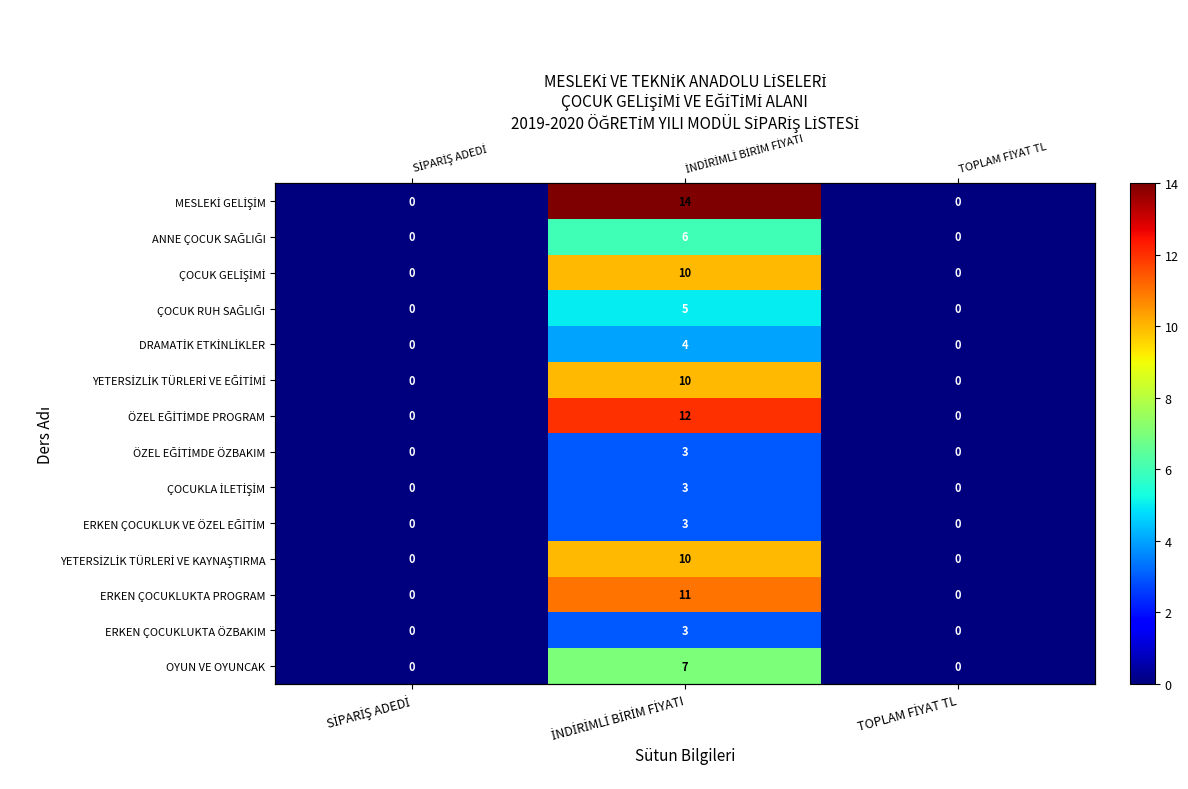

Is it true that ANNE ÇOCUK SAĞLIĞI equals 0 at TOPLAM FİYAT TL?

True